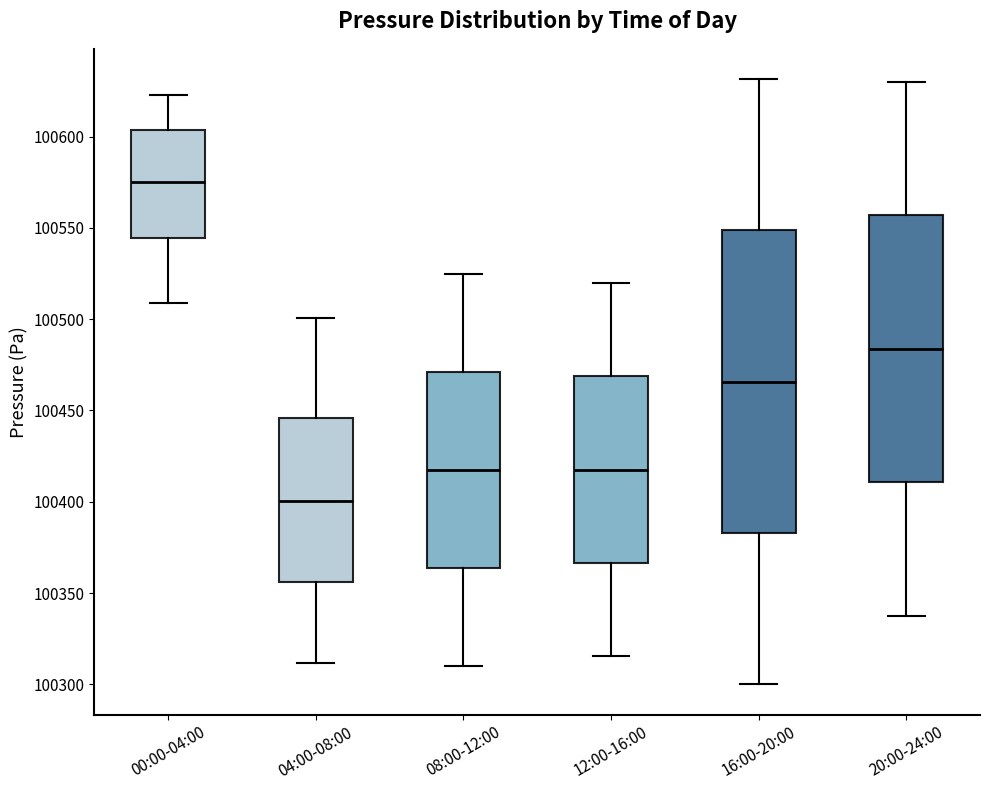

Where does the lower whisker of the box for 12:00-16:00 end on the y-axis? The values are not printed on the chart, so give them approximately, as read against the axis.

100315